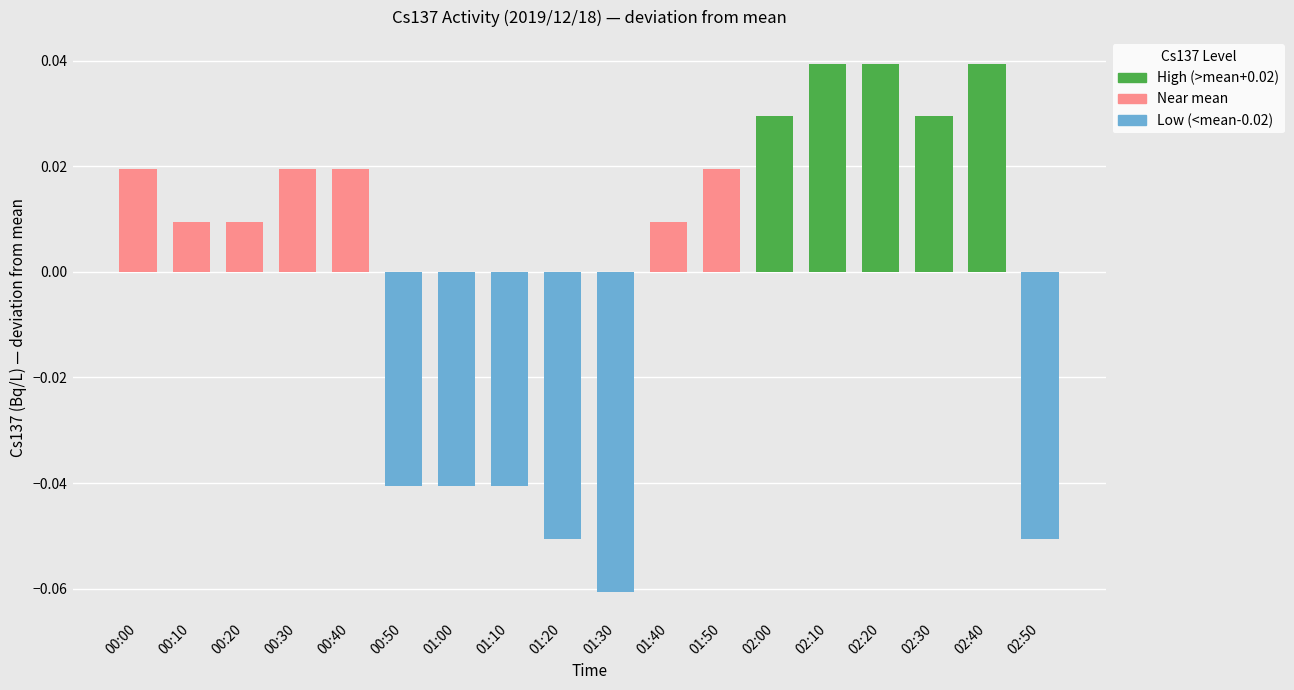

Which category has the lowest value across all series?

01:30